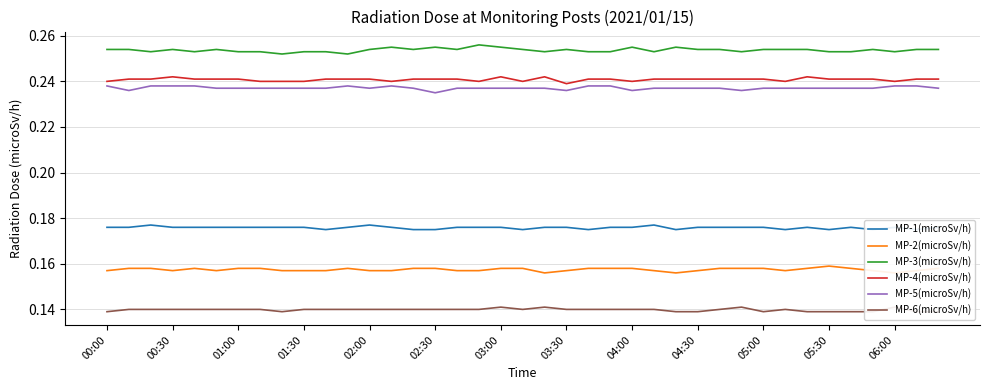

The MP-4(microSv/h) series shows 0.3 at 22. True or false?

False